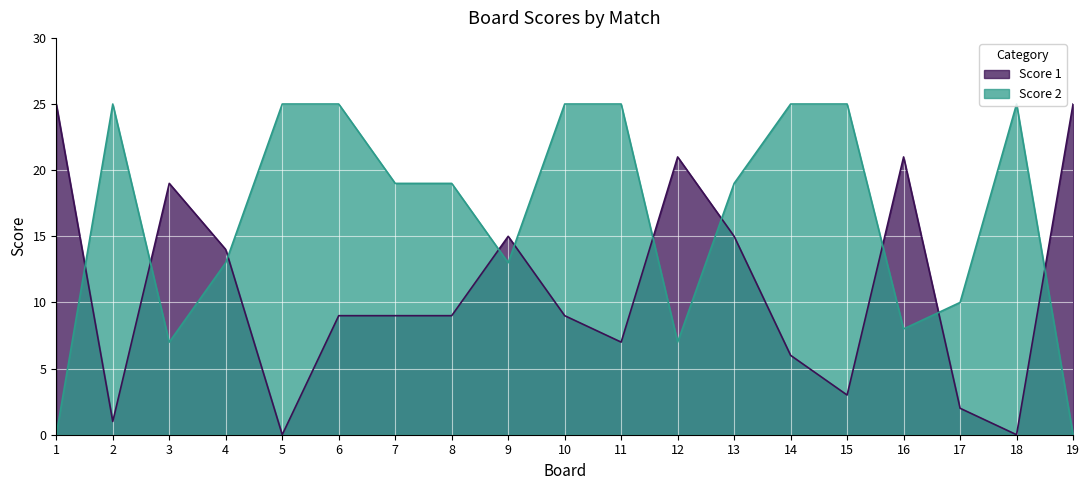

What is the spread (max minus min) of values at 17?

8